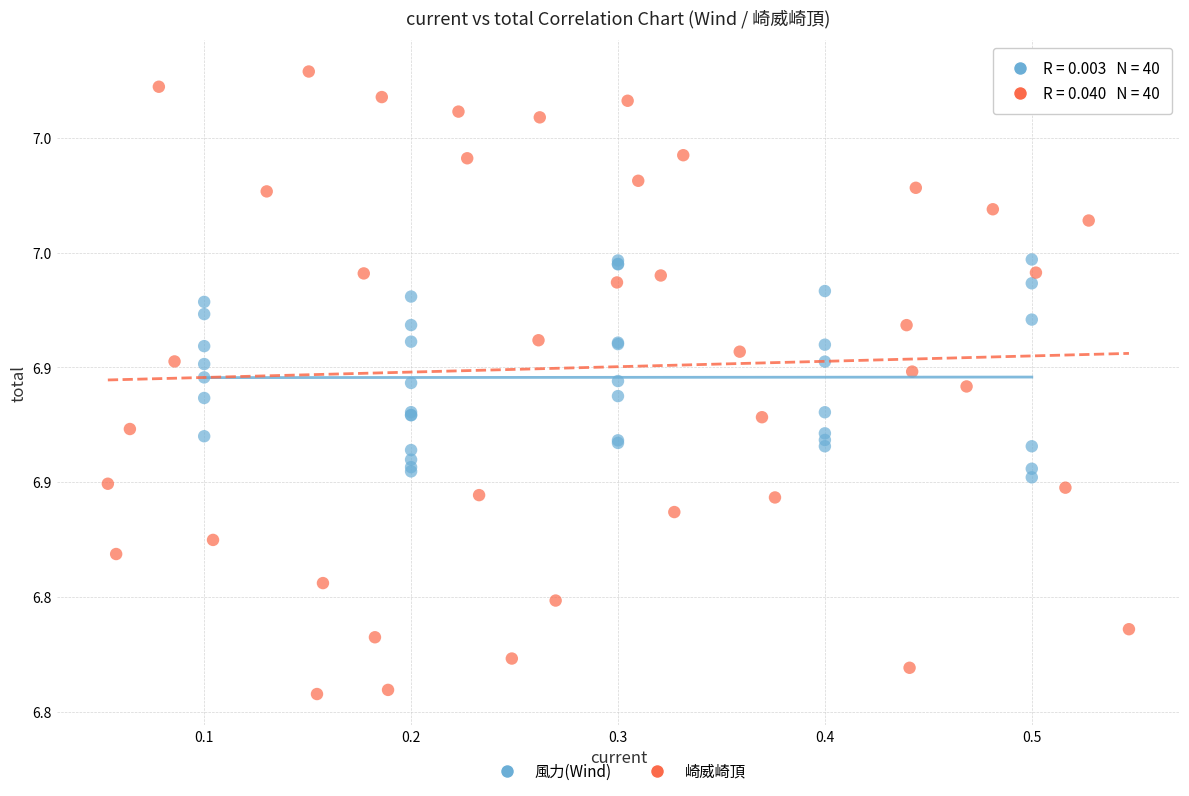

Which series has the largest Y range (max minus min)?

崎威崎頂